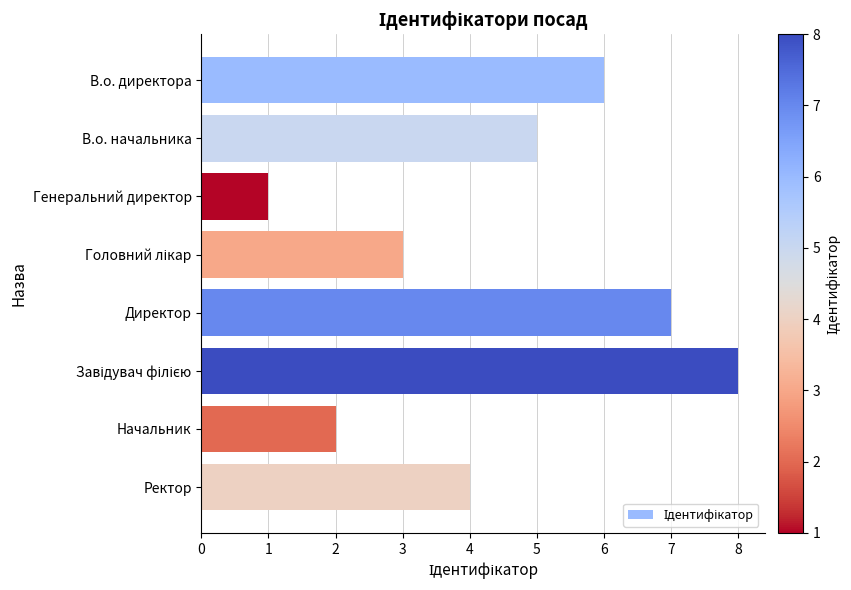

What value does the data have at В.о. начальника?

5